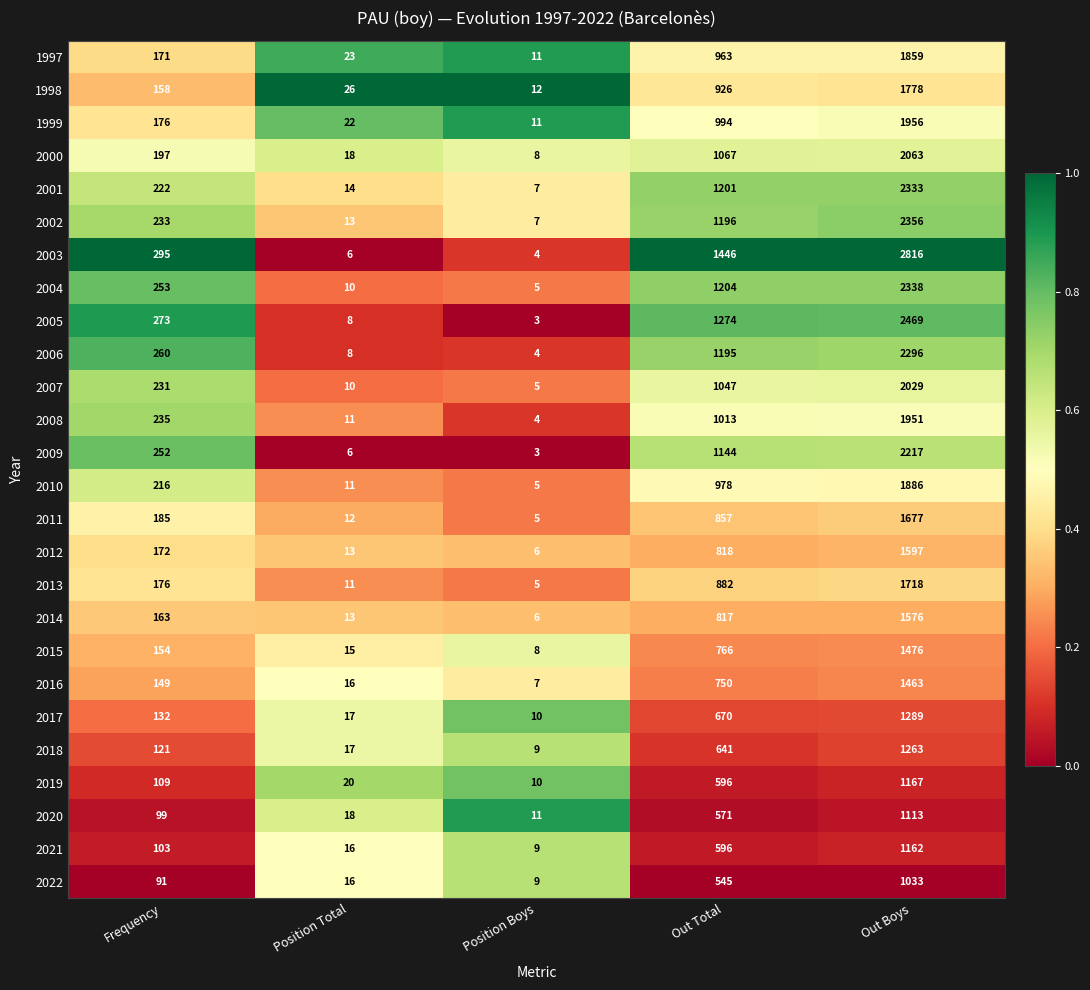

What value does the 2007 series have at Position Total?

10